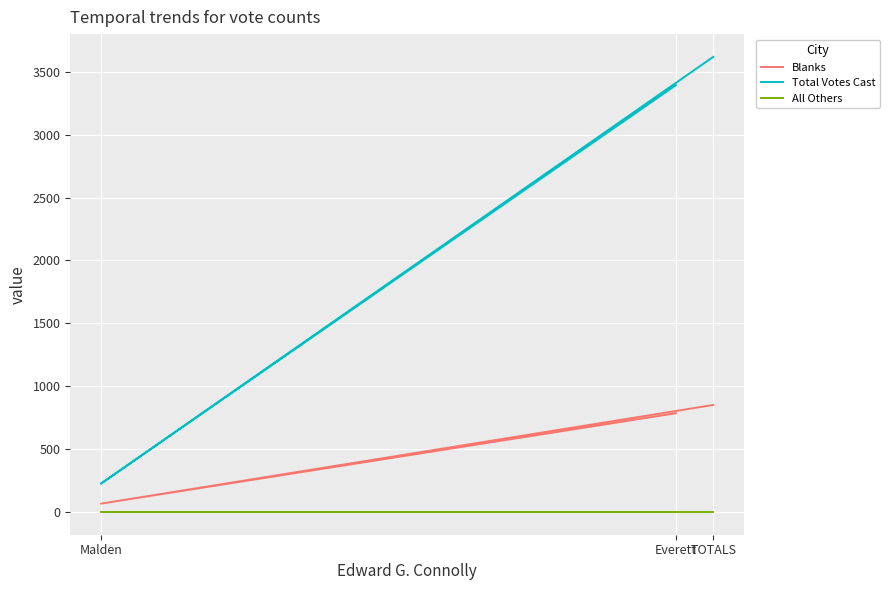

How many lines are shown in the chart?

3